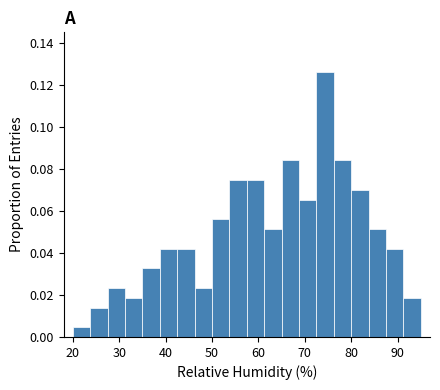

Read against the x-axis, roughly where is the centre of the tallest bar?

74